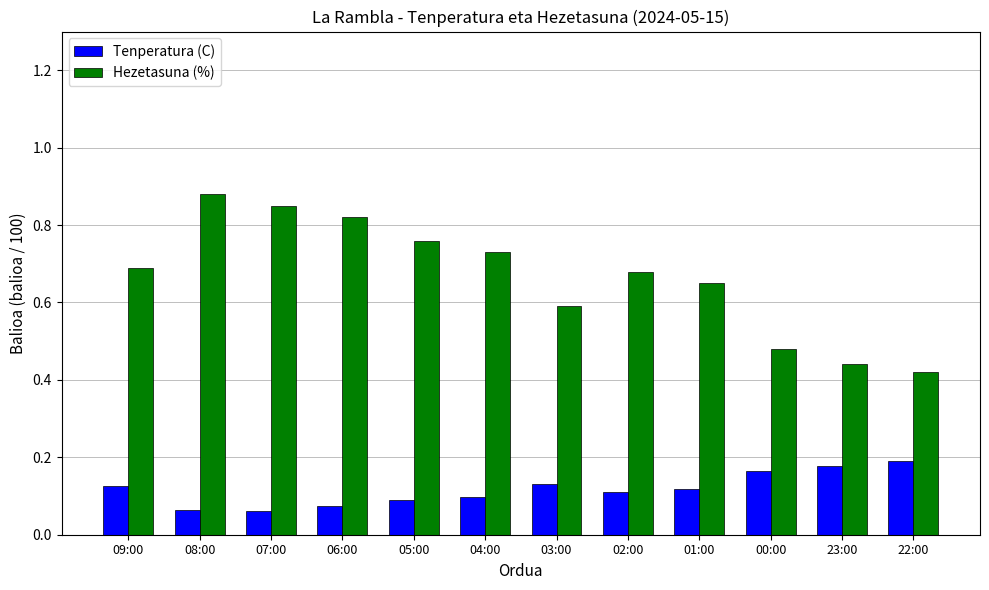

Count the number of categories in the chart.

12